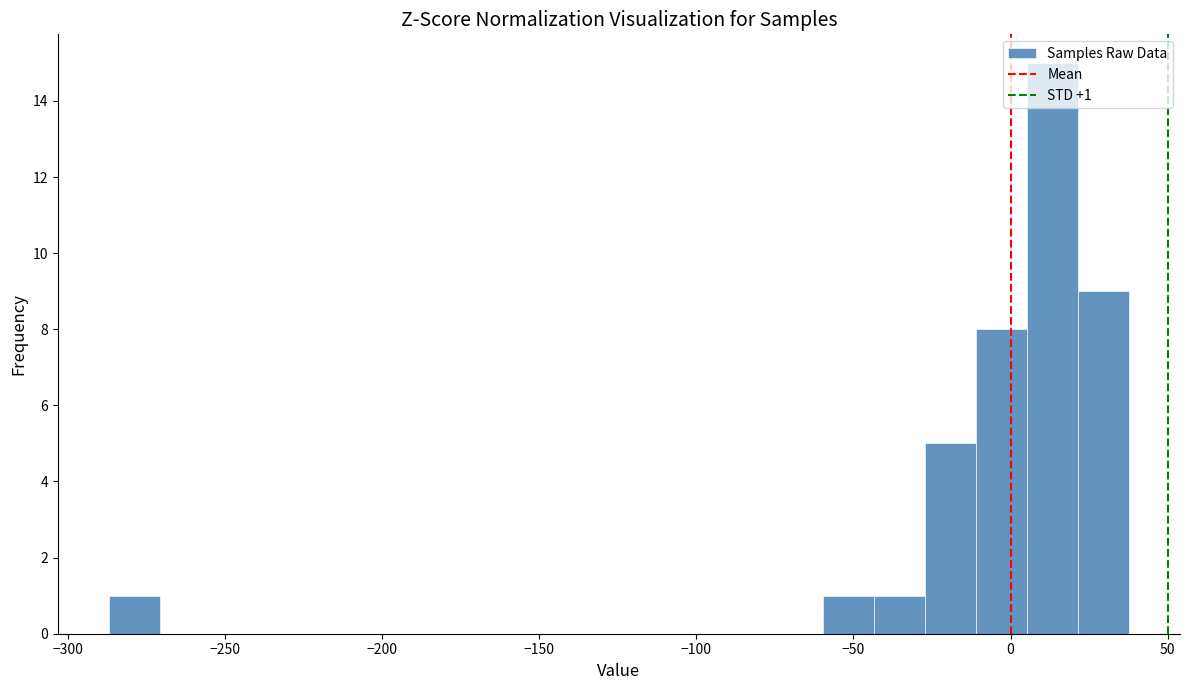

Read against the x-axis, roughly where is the centre of the tallest bar?

15